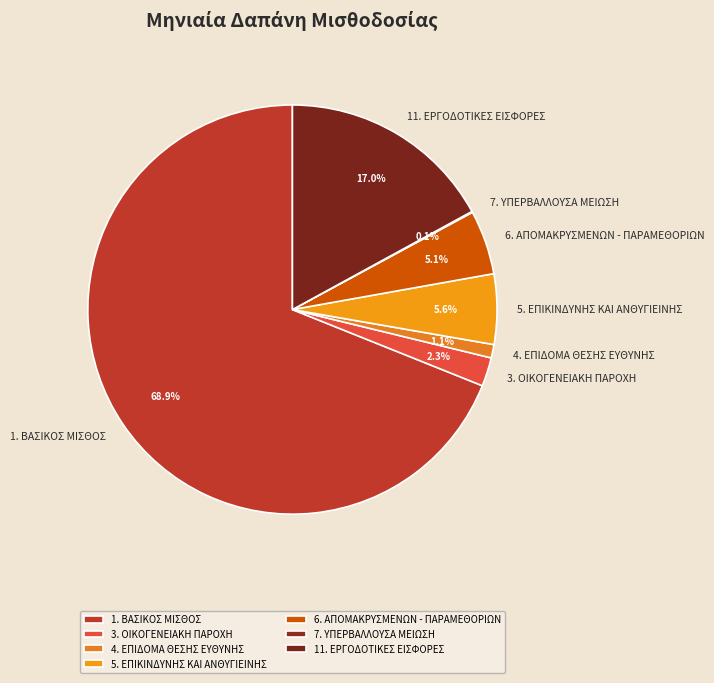

To the nearest percent, what percentage of the pie is 3. ΟΙΚΟΓΕΝΕΙΑΚΗ ΠΑΡΟΧΗ?

2%